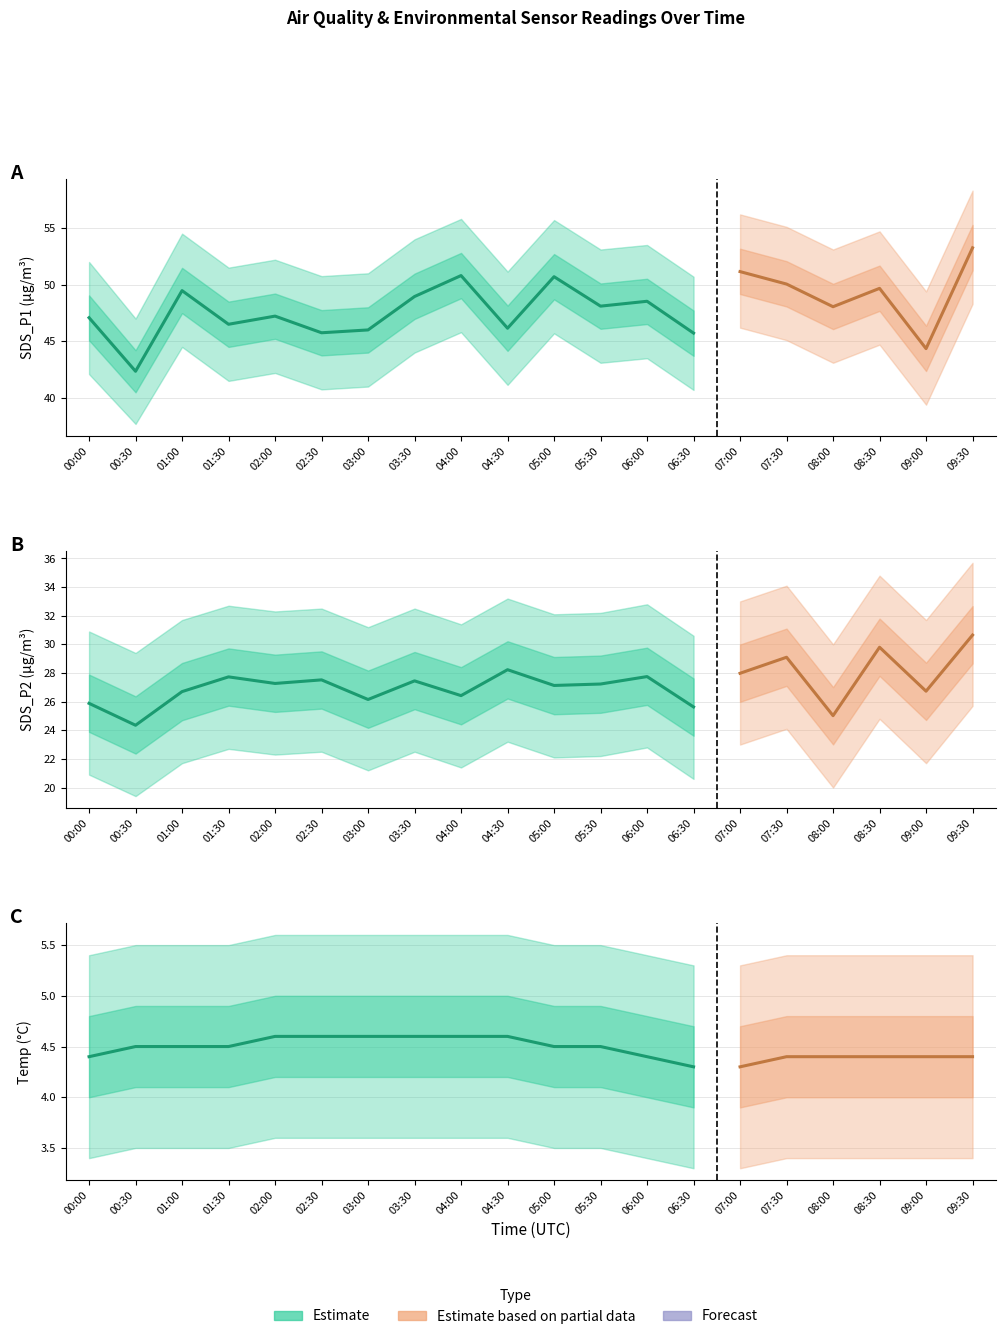

True or false: SDS_P2 and SDS_P1 intersect in this chart.

False